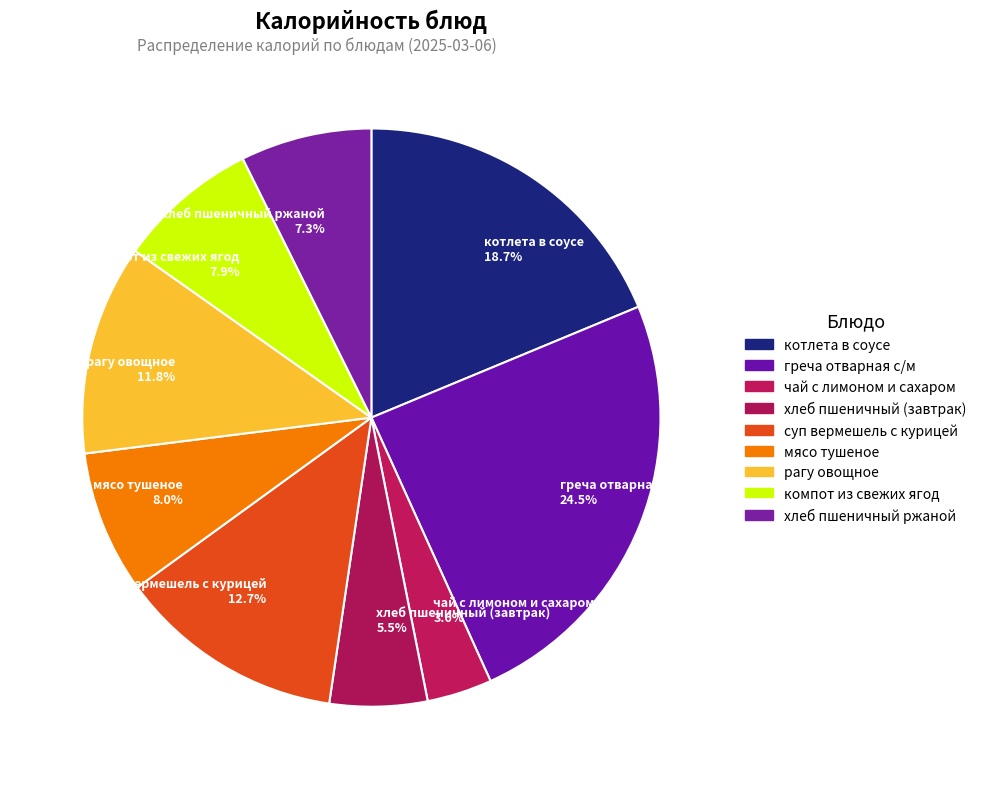

How many segments does this pie chart have?

9